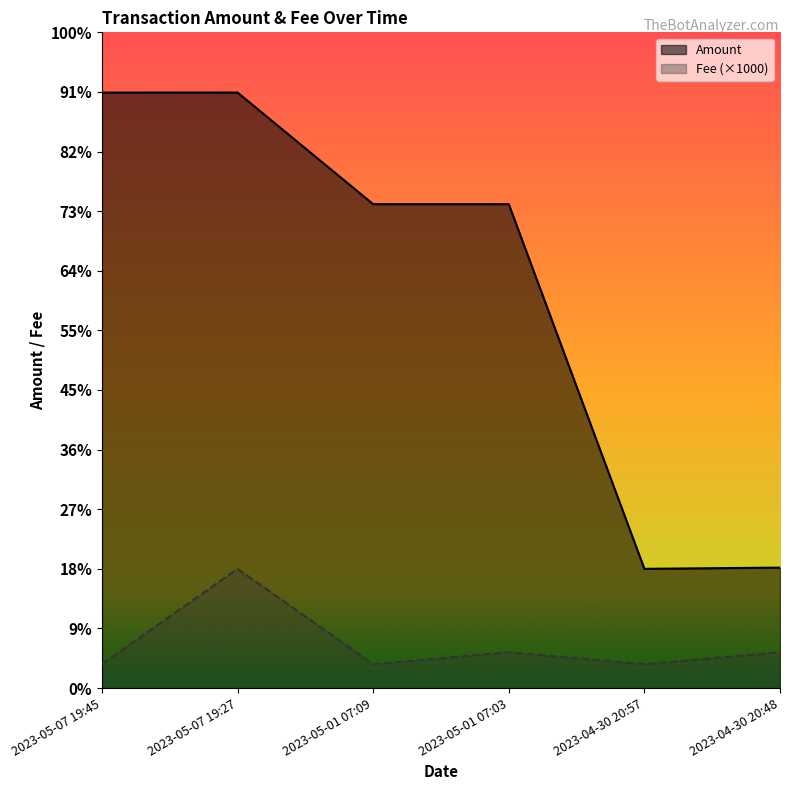

What is the label of the 5th point from the left?

2023-04-30 20:57